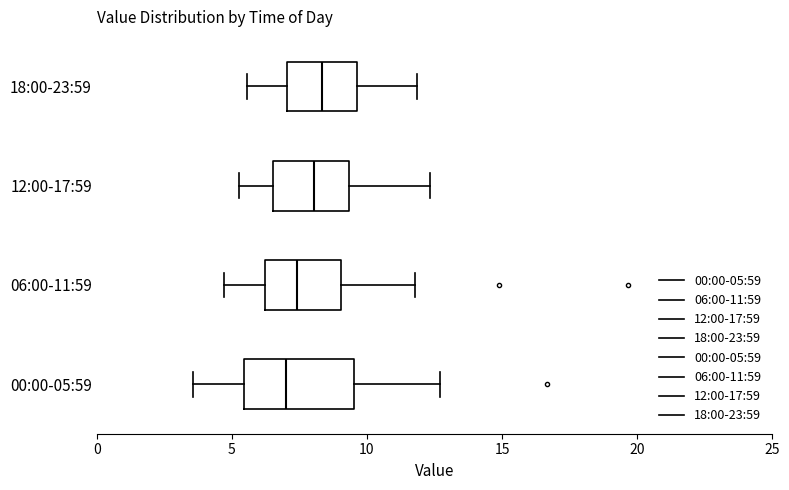

Reading bottom to top, read every box against the x-axis: the position of its median line, the range the box covers, and the ends of its whiskers. The values are not printed on the chart, so give them approximately, as read against the axis.

00:00-05:59: median 7.0, box 5.5 to 9.5, whiskers 3.5 to 12.5
06:00-11:59: median 7.5, box 6.0 to 9.0, whiskers 4.5 to 12.0
12:00-17:59: median 8.0, box 6.5 to 9.5, whiskers 5.5 to 12.5
18:00-23:59: median 8.5, box 7.0 to 9.5, whiskers 5.5 to 12.0